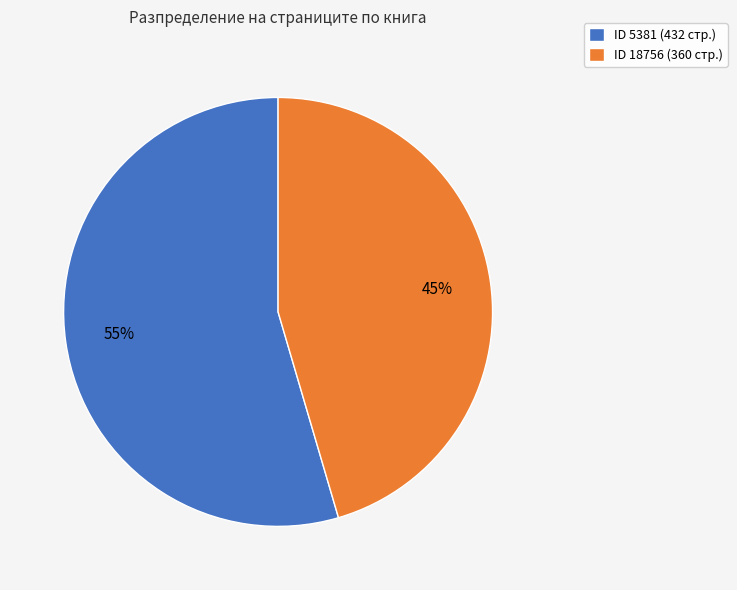

To the nearest percent, what is the combined percentage of ID 5381 (432 стр.) and ID 18756 (360 стр.)?

100%